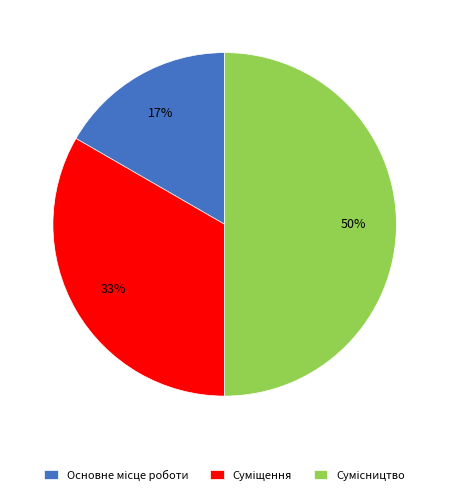

To the nearest percent, what is the difference between the largest and smallest slice percentages?

33%